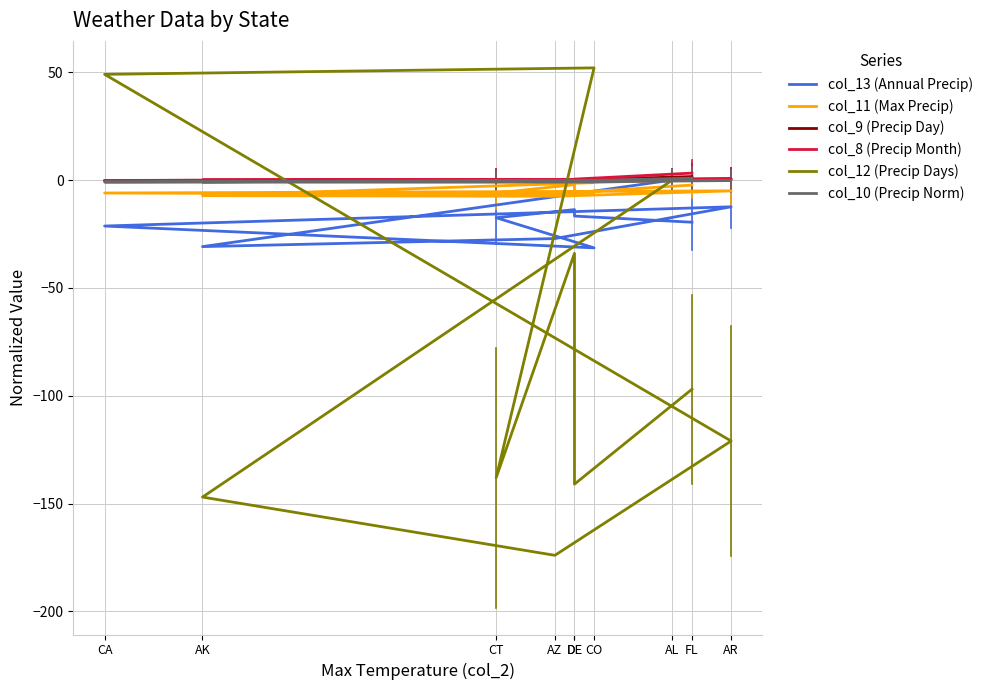

At which category does the chart reach its peak across all series?

CO